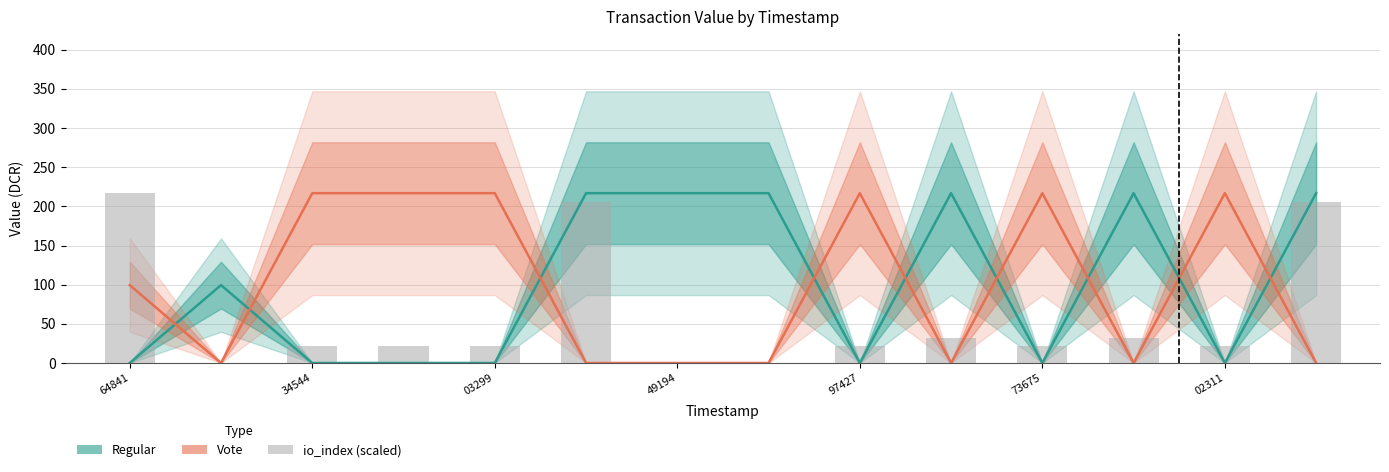

Does the chart contain any negative values?

No